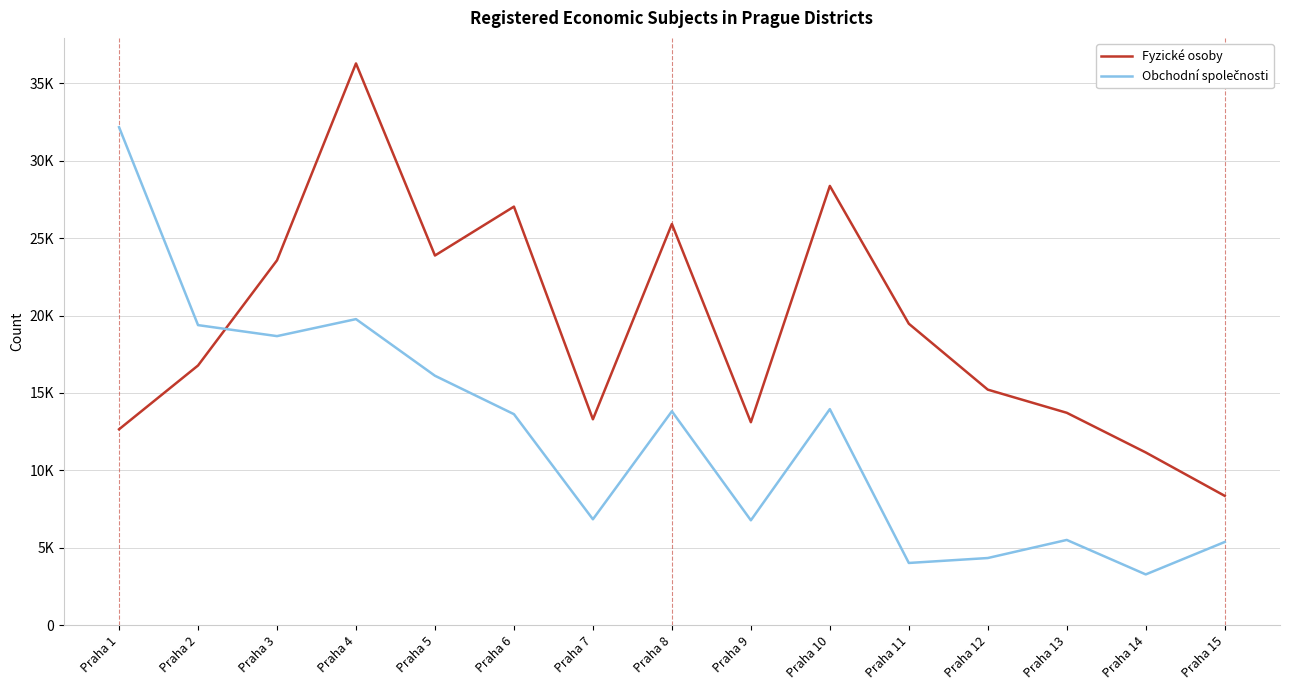

Does the chart display data point markers on the line(s)?

No